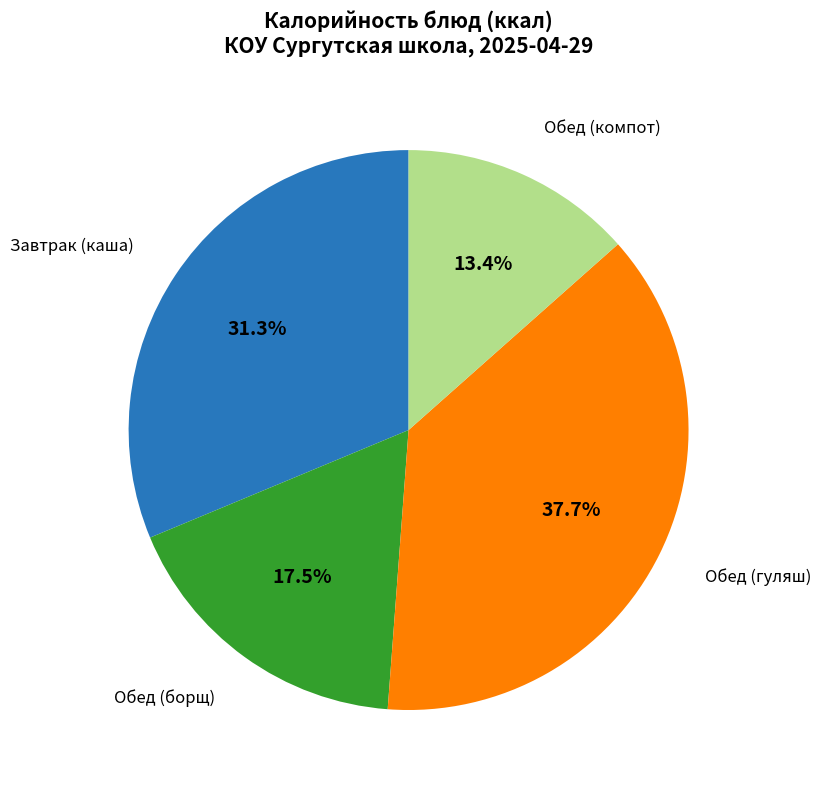

Is there a majority slice in this chart?

No